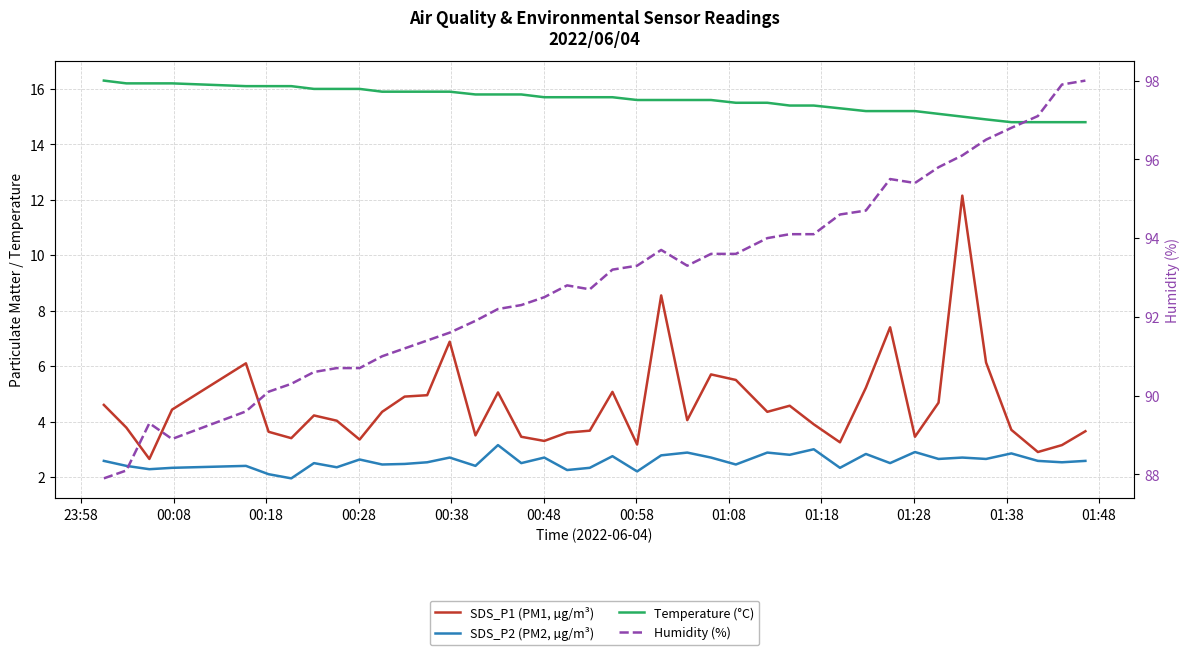

Which series has the largest total across all categories?

Humidity (%)